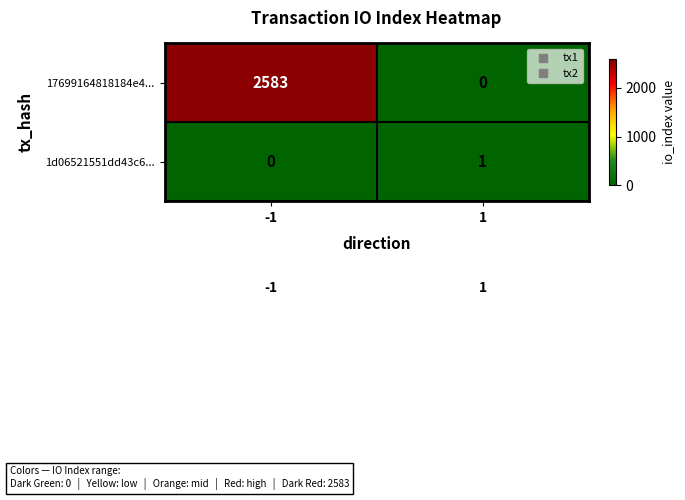

Rank the series by their average value, from lowest to highest.

1d06521551dd43c6..., 17699164818184e4...